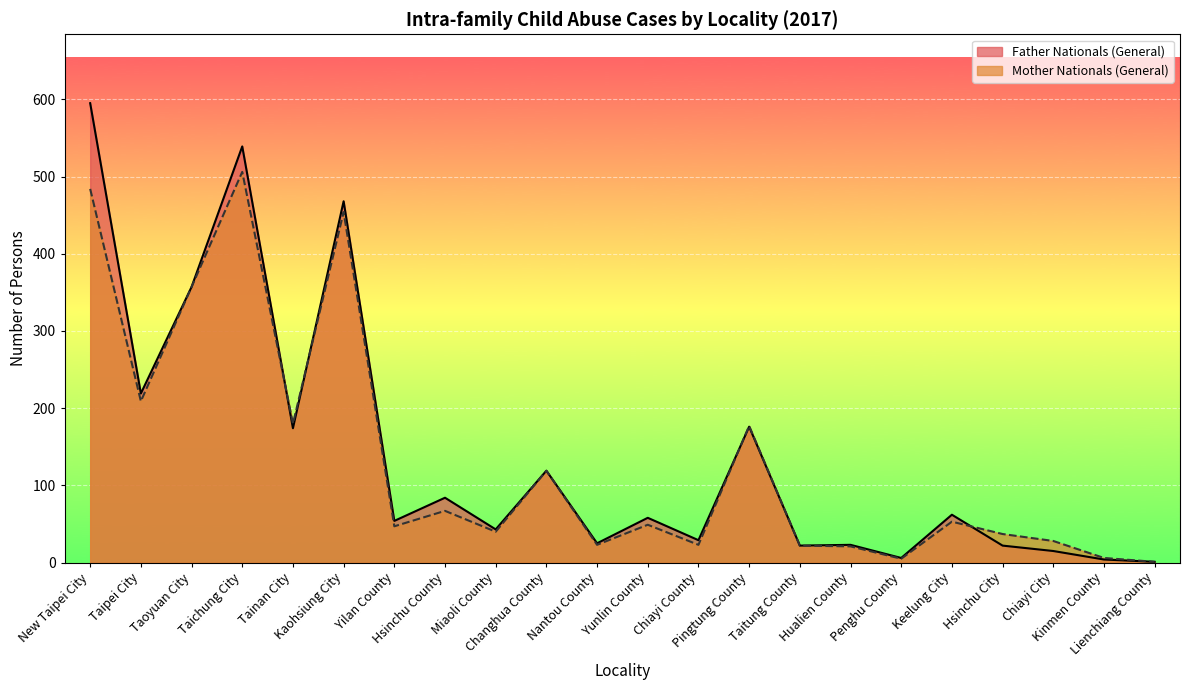

Which series changed the most between Kaohsiung City and Miaoli County?

Father Nationals (General)